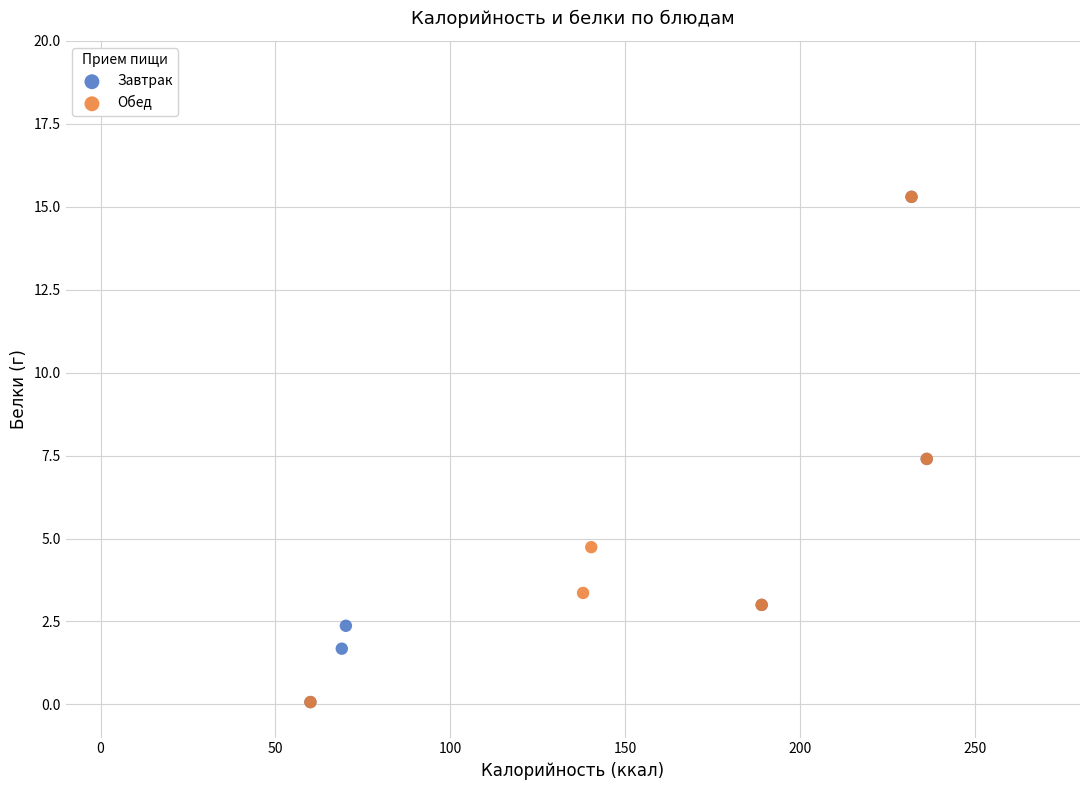

What are all the series names shown in the legend?

Завтрак, Обед